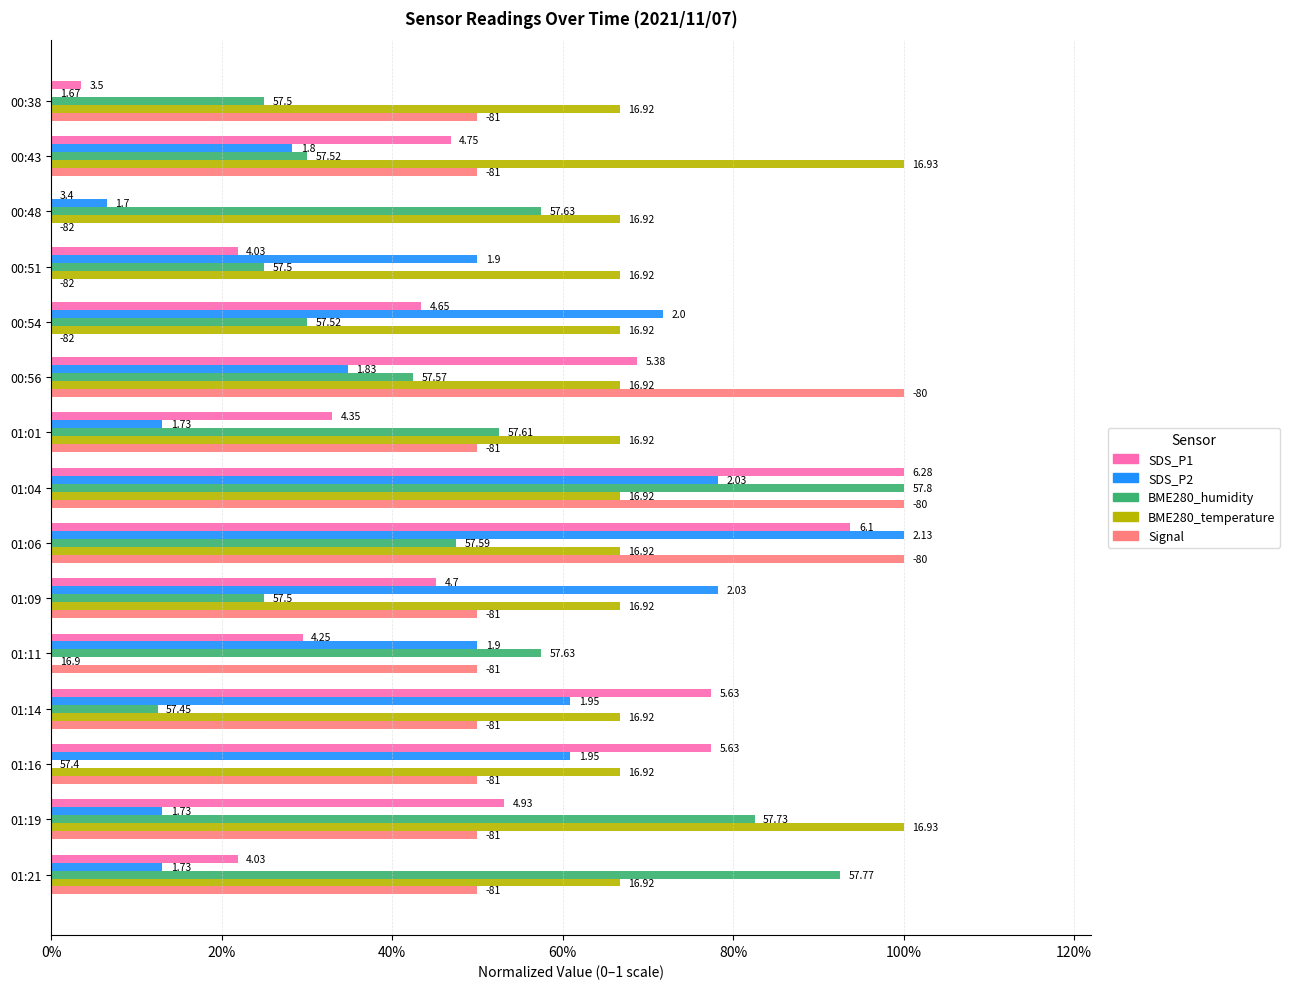

What are all the series names shown in the legend?

SDS_P1, SDS_P2, BME280_humidity, BME280_temperature, Signal